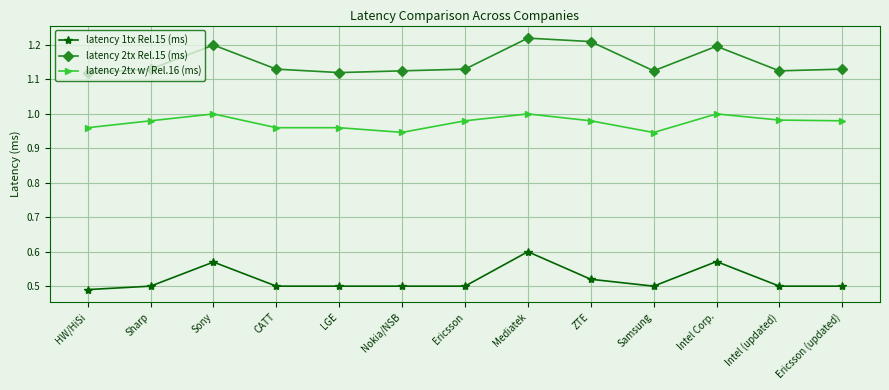

True or false: latency 1tx Rel.15 (ms) and latency 2tx w/ Rel.16 (ms) intersect in this chart.

False